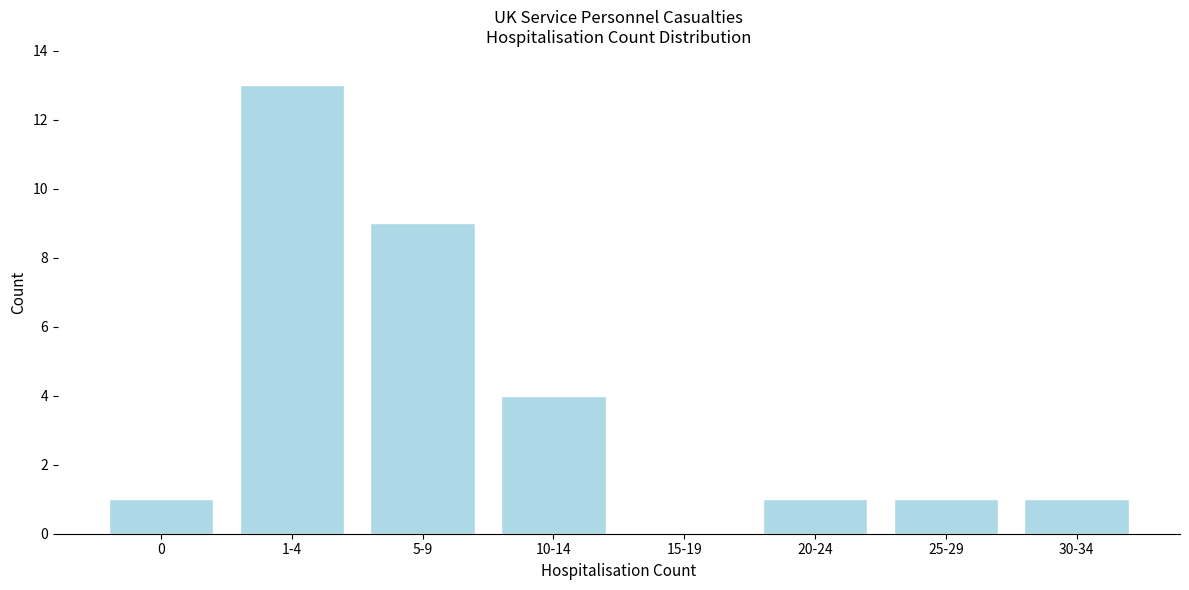

Reading right to left, list all the values displayed in this chart.

30-34=1	25-29=1	20-24=1	15-19=0	10-14=4	5-9=9	1-4=13	0=1